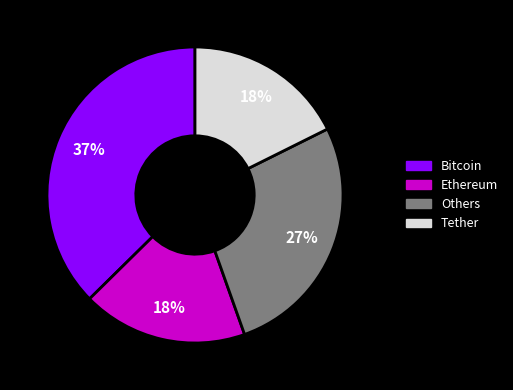

Does any single category account for the majority?

No